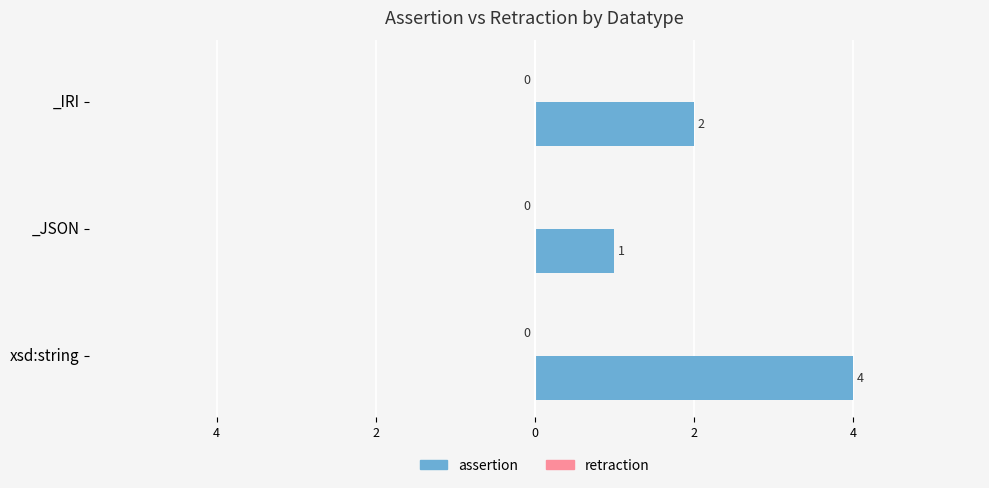

Are the bars horizontal?

Yes